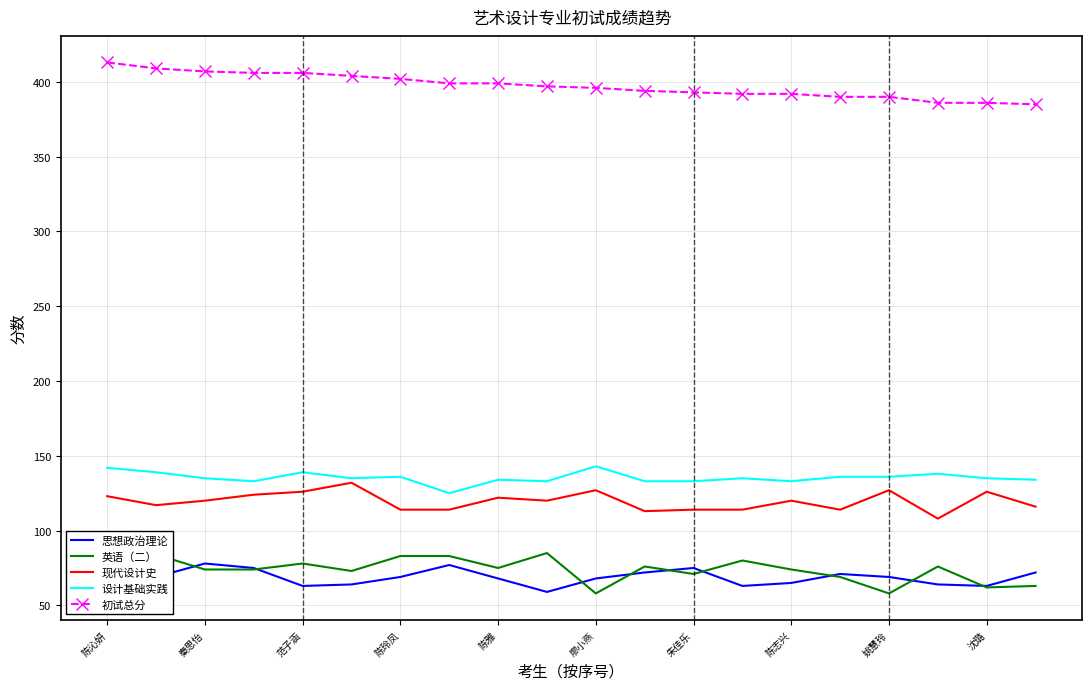

What is the highest value of the 初试总分 series?

413